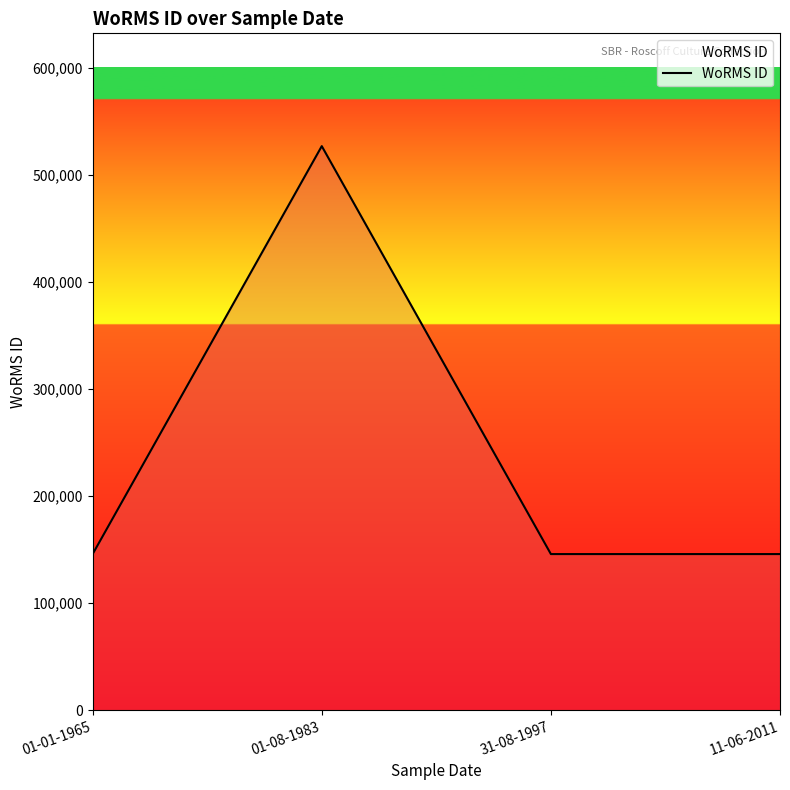

How many lines are shown in the chart?

1